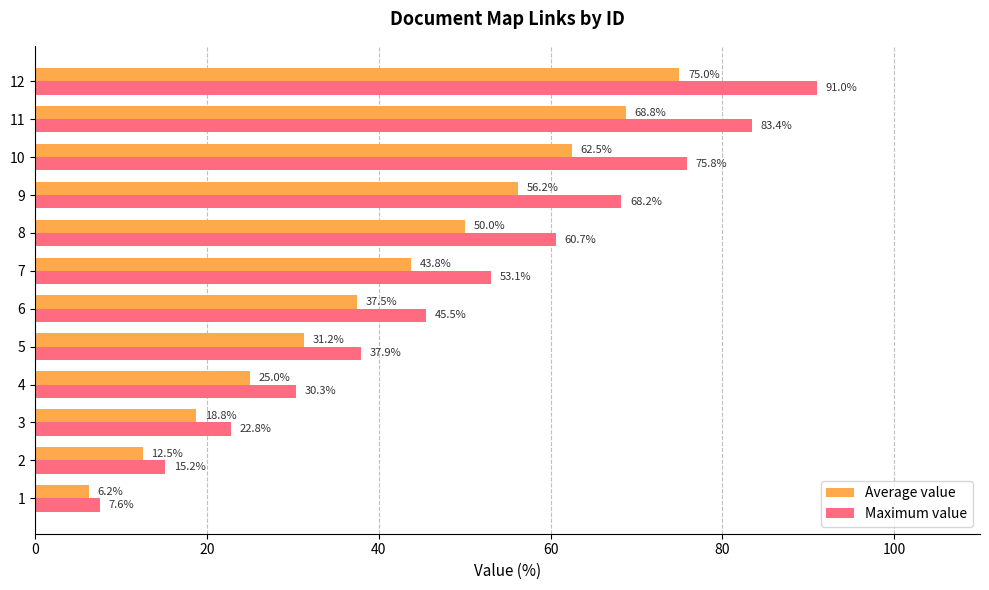

Which series has the largest total across all categories?

Maximum value